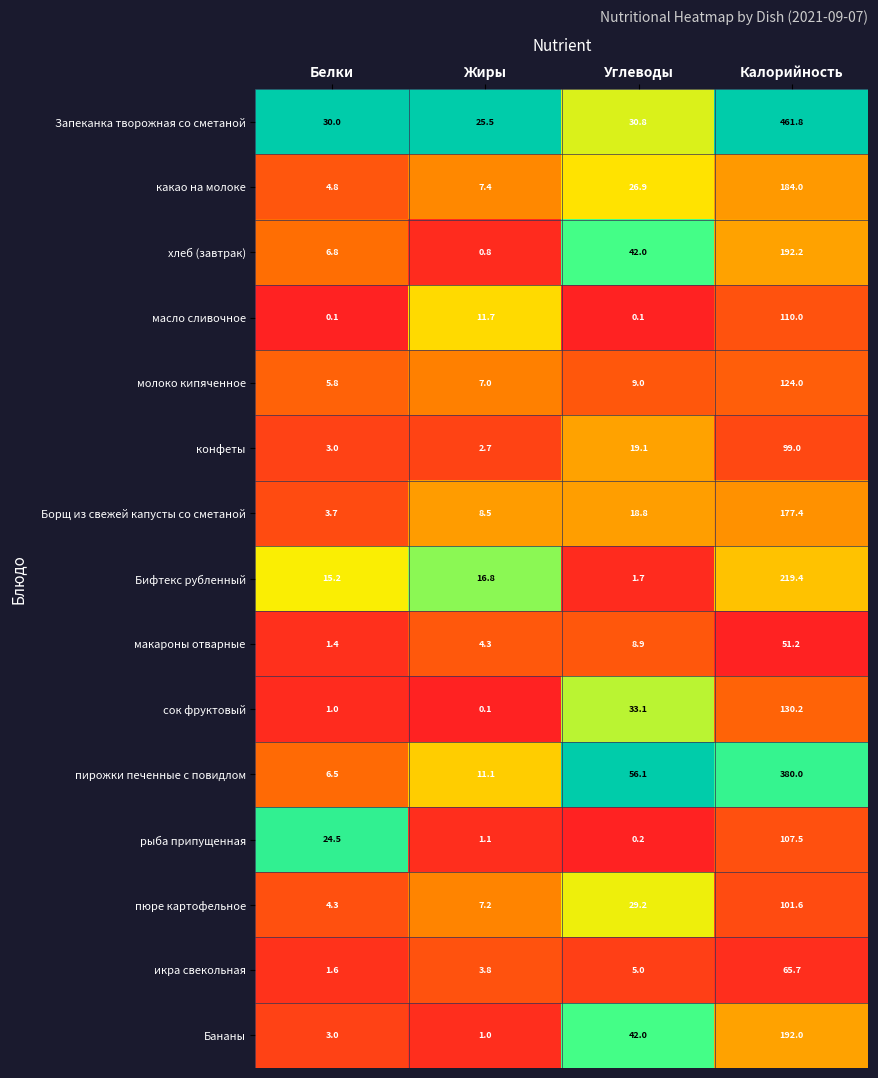

Count the number of data series in this chart.

15